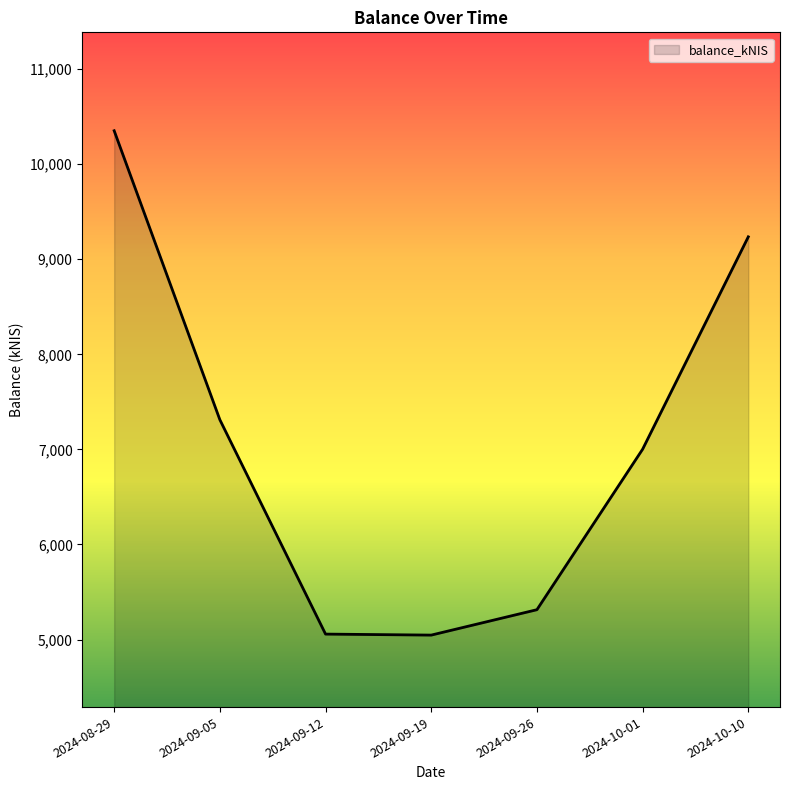

How many lines are shown in the chart?

1